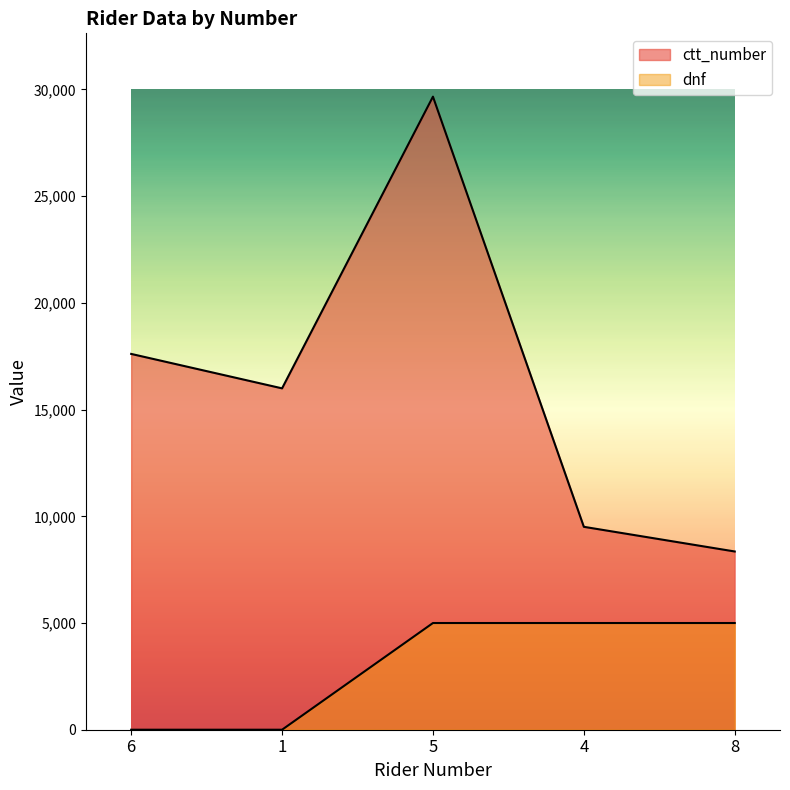

At which label does dnf reach its minimum?

6